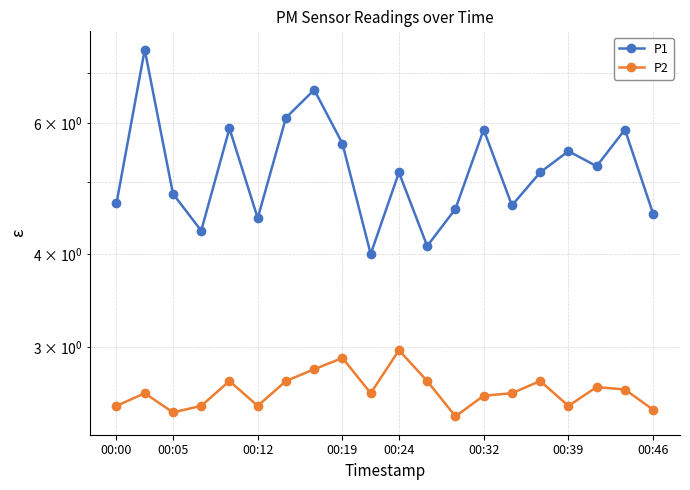

What is the maximum value shown in the chart?

7.5